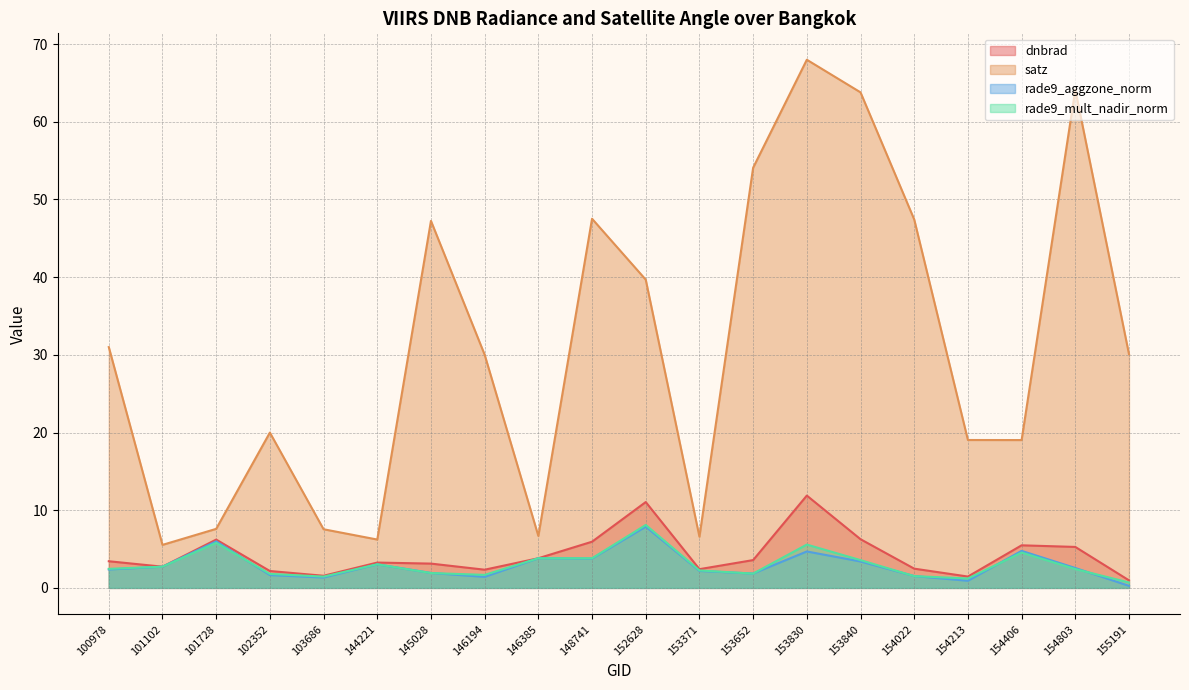

How many data points in dnbrad are less than 3?

8